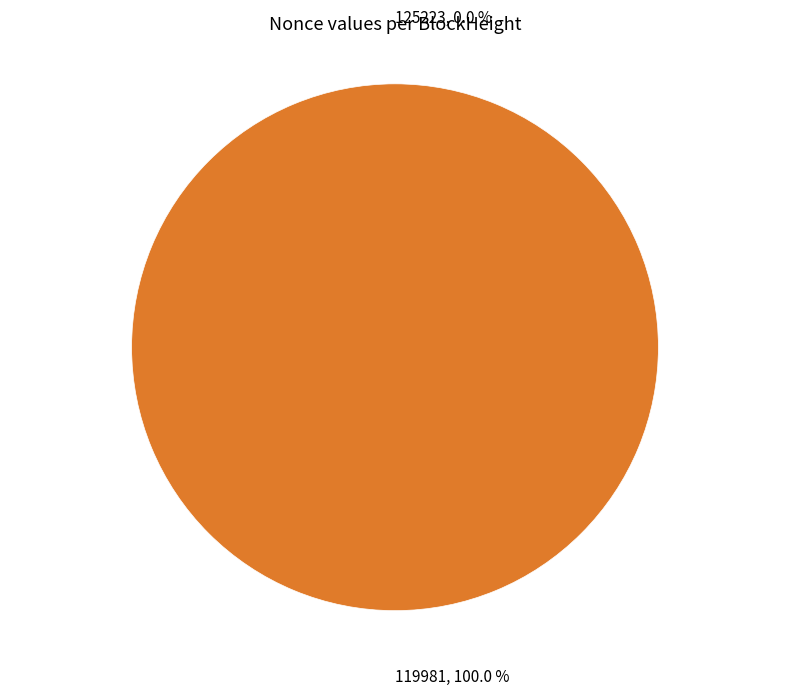

Which has a higher value, 125223 or 119981?

119981